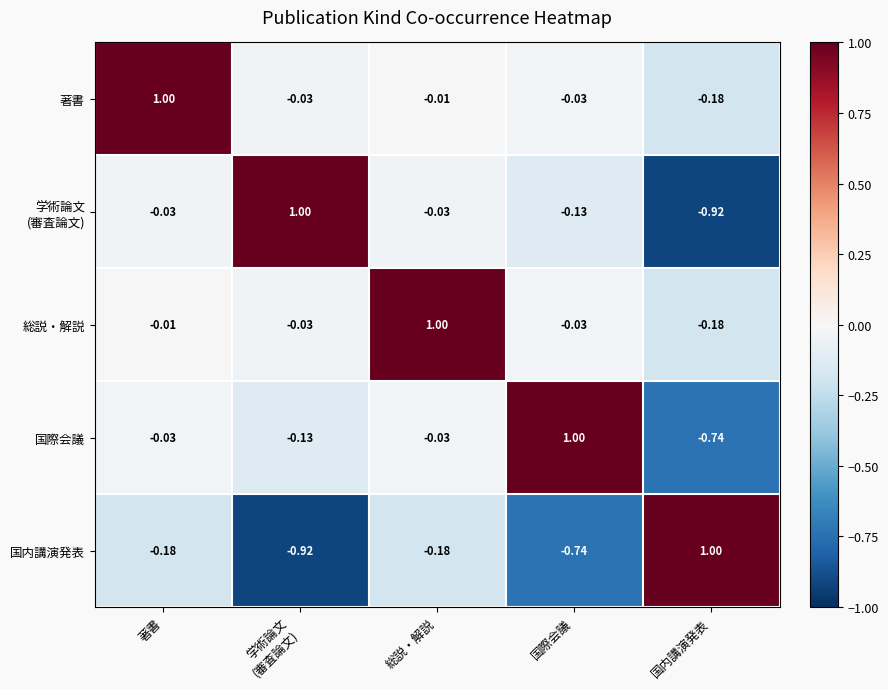

Is the value of 国内講演発表 at 国際会議 greater than the value of 総説・解説 at 国内講演発表?

No